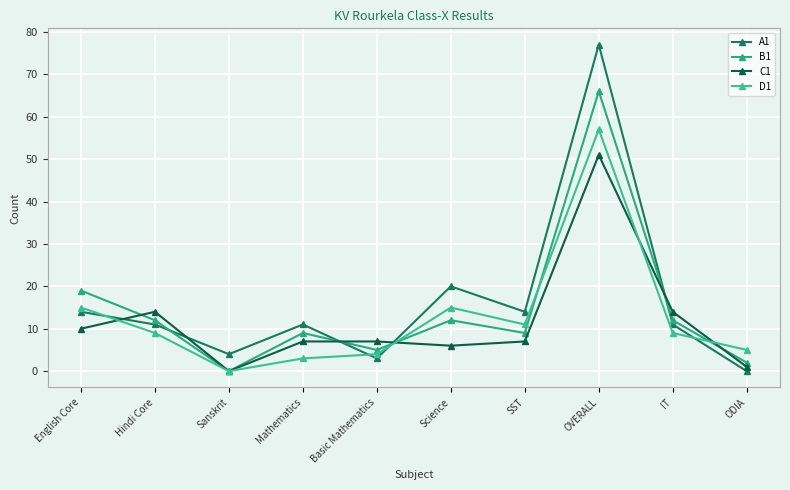

True or false: B1 has a value of 9 at English Core.

False